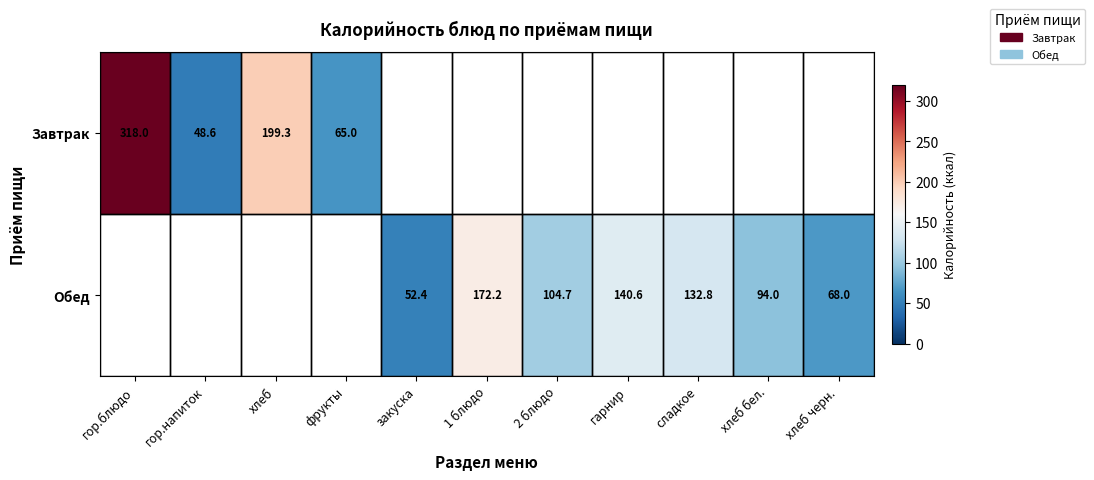

The value of Обед at 2 блюдо is 104.7. True or false?

True